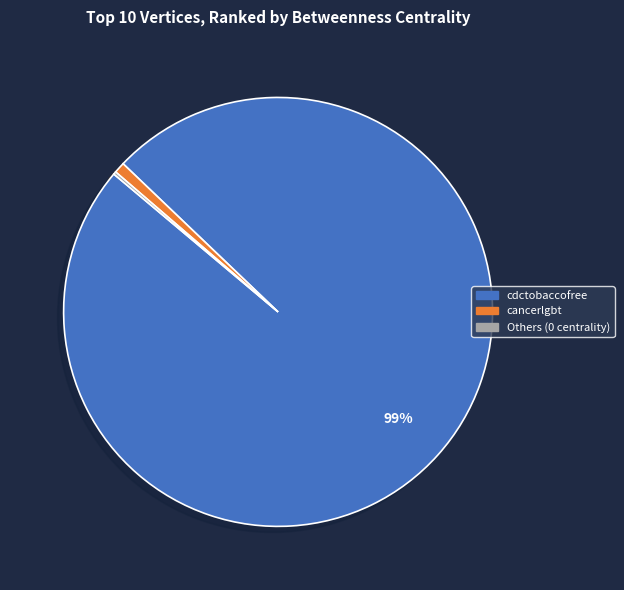

To the nearest percent, what is the difference between the largest and smallest slice percentages?

99%